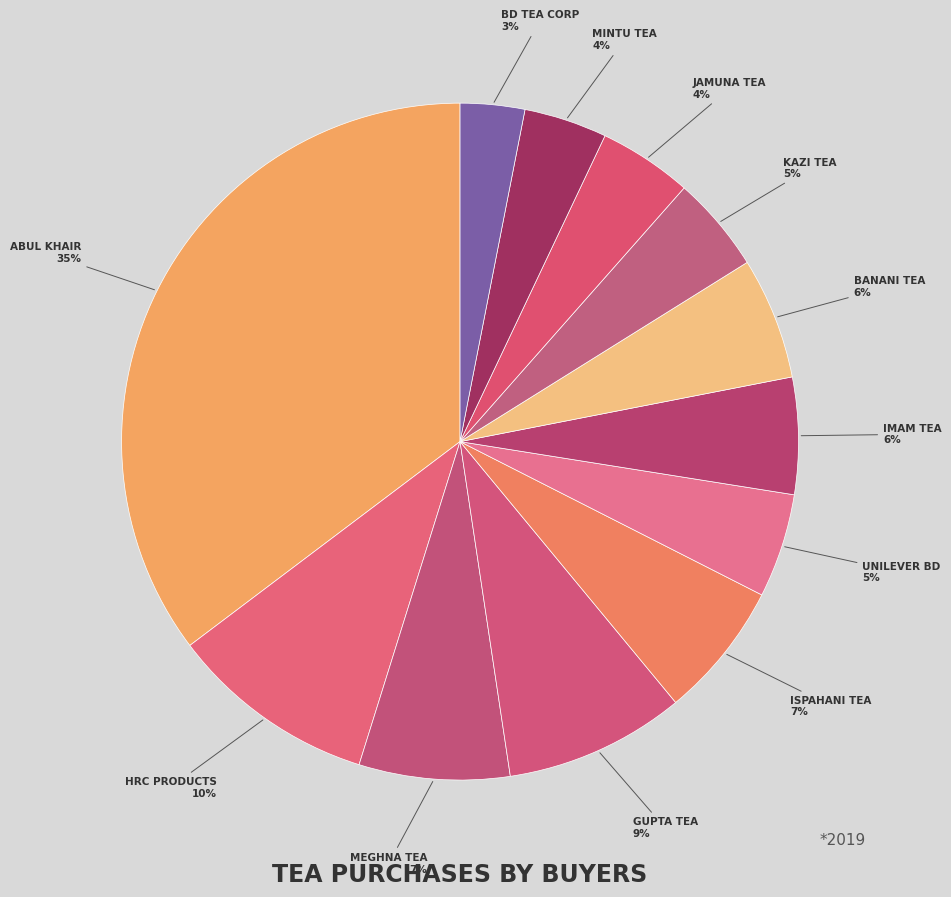

Count the number of slices in the pie.

12